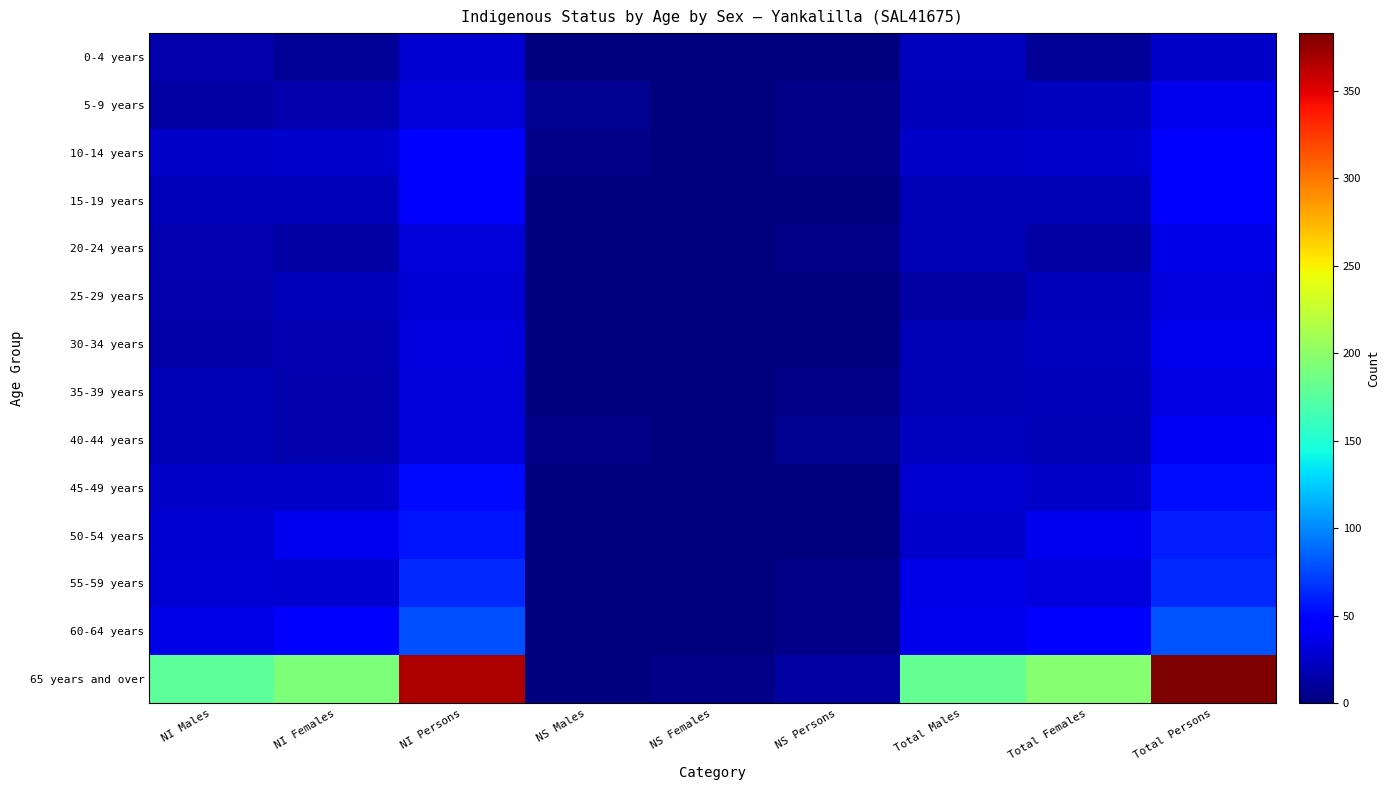

How many data points in 5-9 years are less than 16?

4